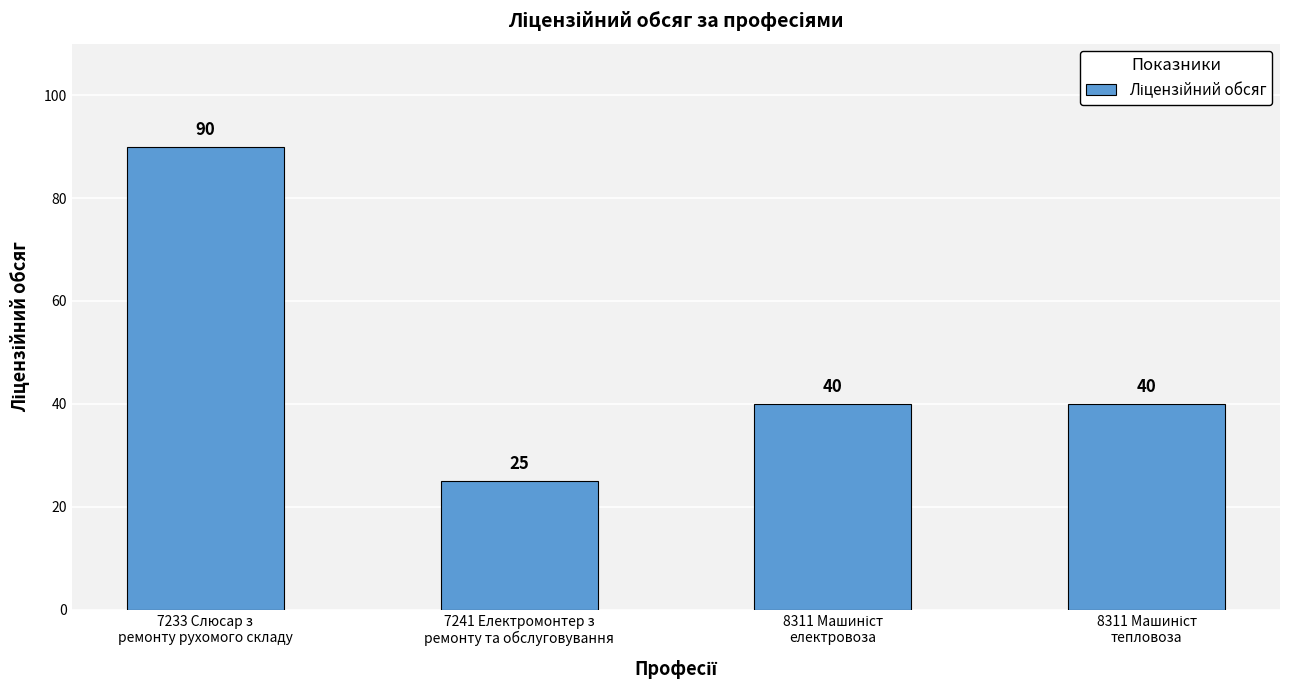

What is the average value?

49